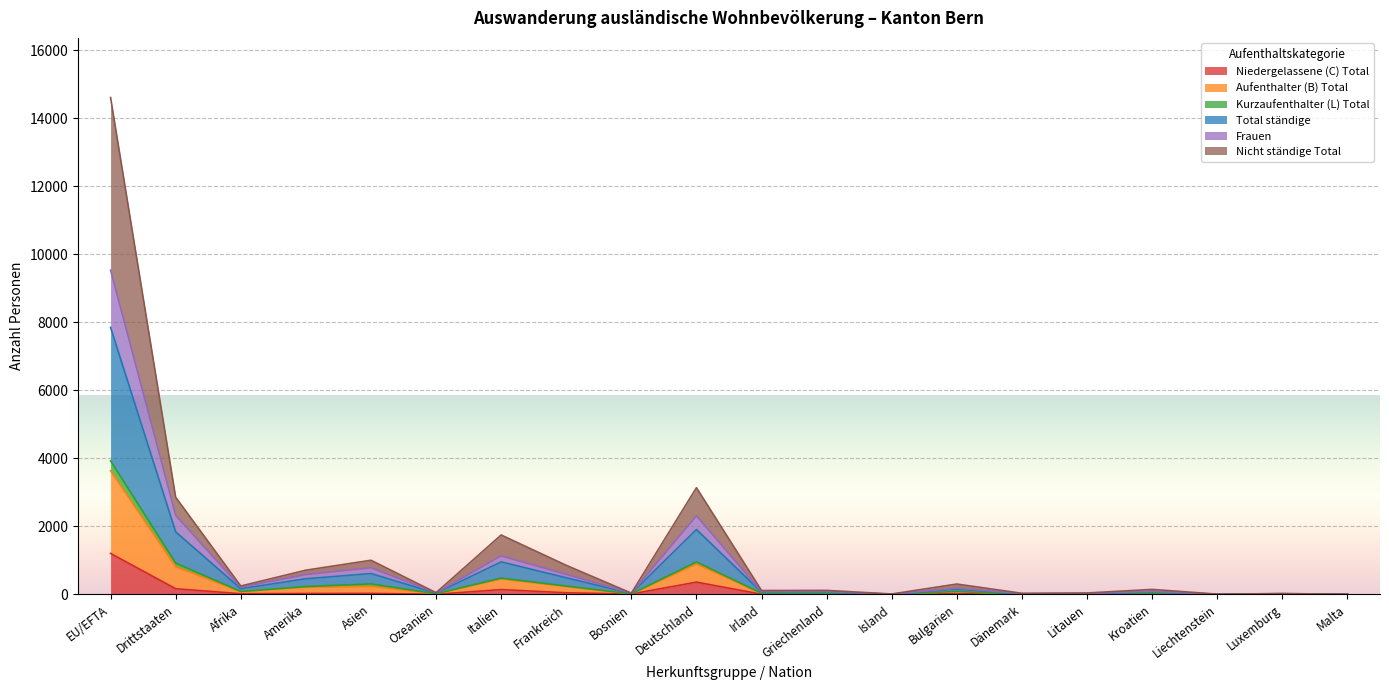

At which category is the sum across all series the highest?

EU/EFTA